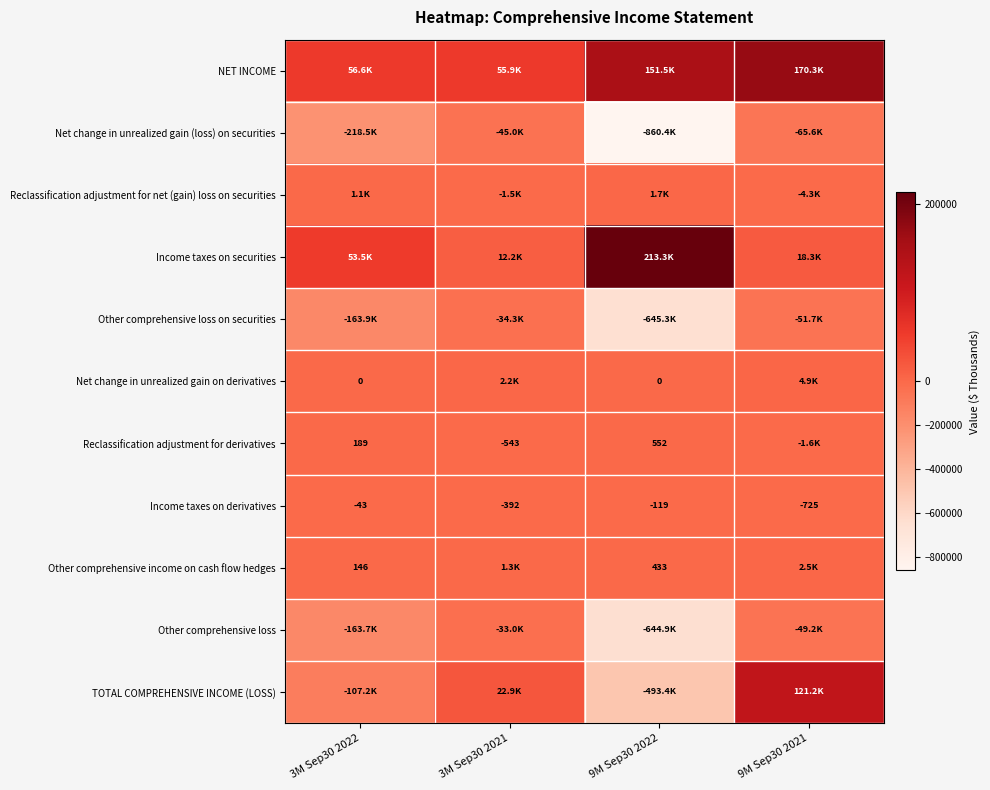

Read the Income taxes on derivatives value at 9M Sep30 2021.

-725